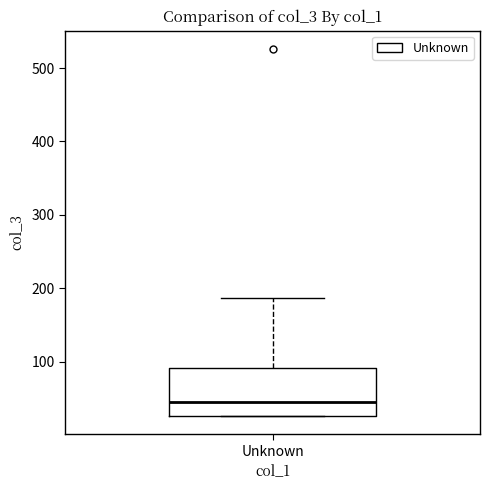

Read this box plot against the y-axis: the position of the median line, the range covered by the box, and the ends of both whiskers. The values are not printed on the chart, so give them approximately, as read against the axis.

median 40, box 30 to 90, whiskers 30 to 190